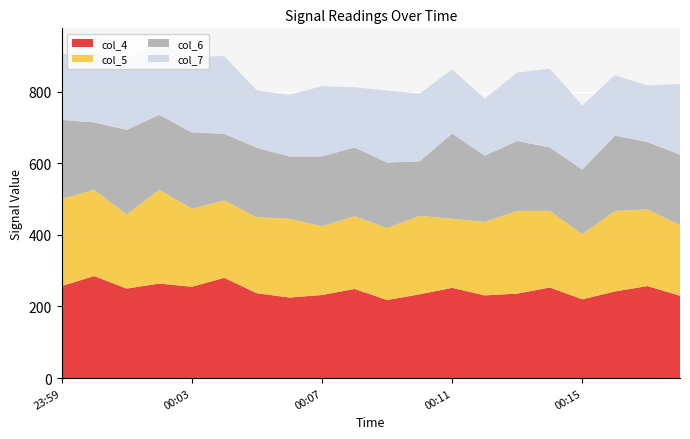

Reading left to right, list all the values displayed in this chart.

col_4: 23:59=257	00:00=285	00:01=250	00:02=264	00:03=255	00:04=280	00:05=237	00:06=225	00:07=232	00:08=249	00:09=218	00:10=234	00:11=252	00:12=231	00:13=236	00:14=253	00:15=220	00:16=242	00:17=257	00:18=230
col_5: 23:59=243	00:00=241	00:01=207	00:02=262	00:03=218	00:04=216	00:05=212	00:06=220	00:07=192	00:08=203	00:09=201	00:10=219	00:11=193	00:12=205	00:13=231	00:14=214	00:15=182	00:16=225	00:17=214	00:18=197
col_6: 23:59=221	00:00=188	00:01=236	00:02=209	00:03=213	00:04=186	00:05=194	00:06=174	00:07=195	00:08=192	00:09=183	00:10=152	00:11=238	00:12=185	00:13=195	00:14=177	00:15=180	00:16=210	00:17=188	00:18=197
col_7: 23:59=183	00:00=198	00:01=200	00:02=195	00:03=211	00:04=217	00:05=160	00:06=172	00:07=196	00:08=168	00:09=201	00:10=189	00:11=179	00:12=159	00:13=191	00:14=220	00:15=179	00:16=169	00:17=158	00:18=197